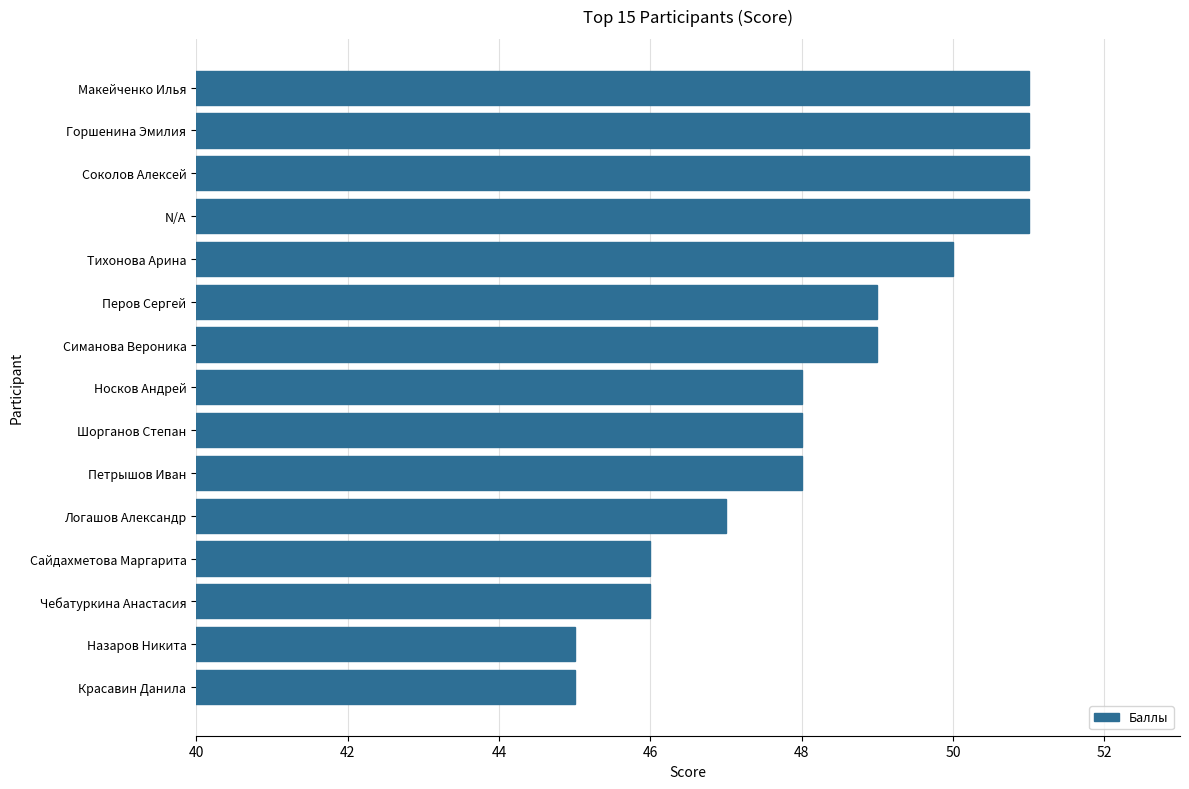

What is the smallest value displayed?

45